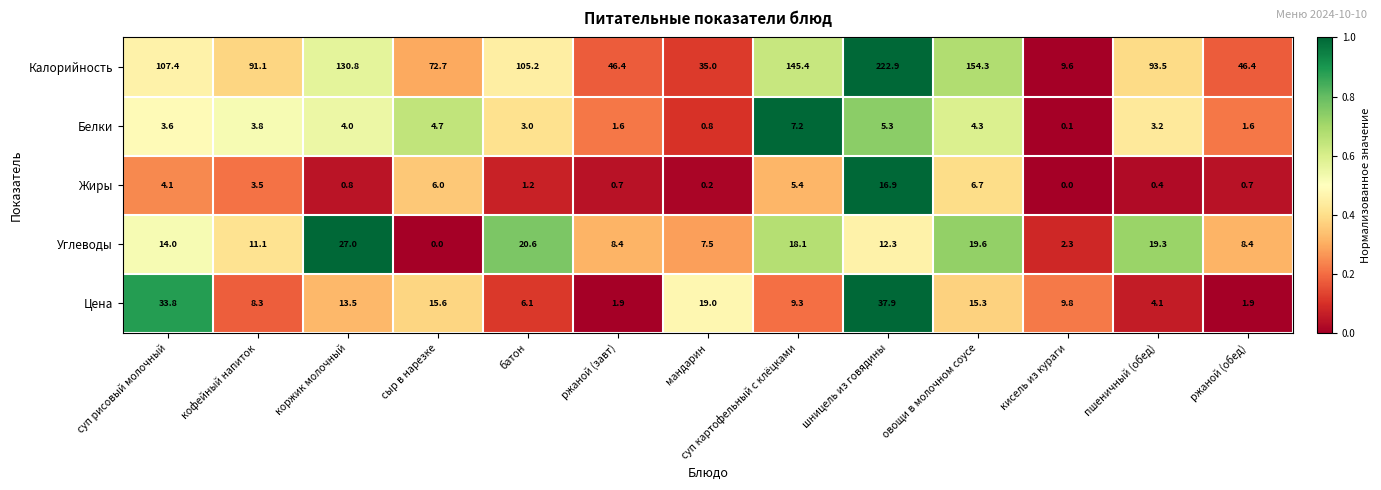

What is the sum of the Цена values at суп рисовый молочный and суп картофельный с клёцками?

43.1